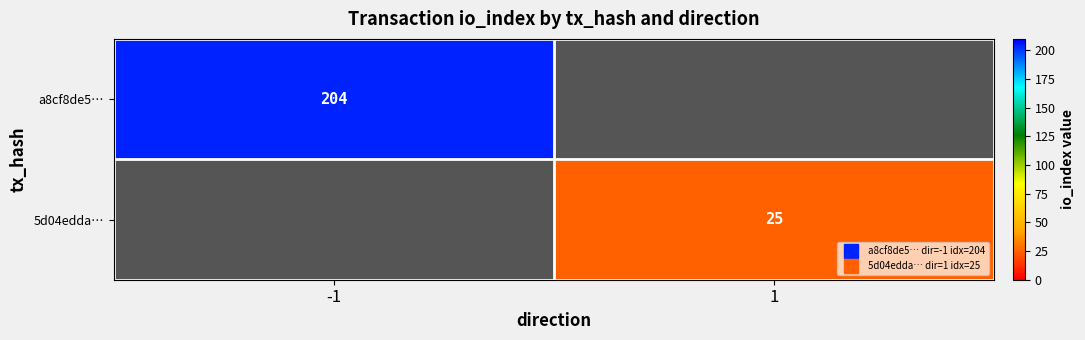

The 5d04edda… series shows 25.0 at 1. True or false?

True